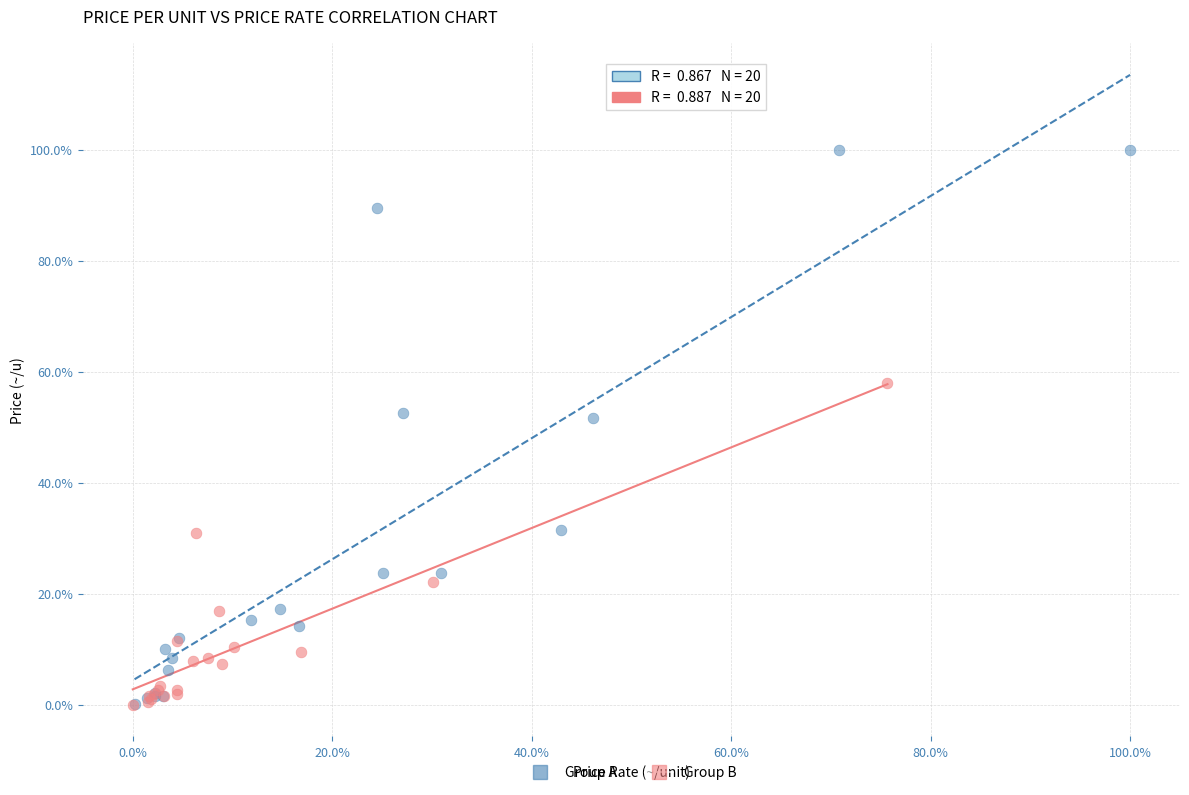

Which series has the widest spread of Y values?

Group A